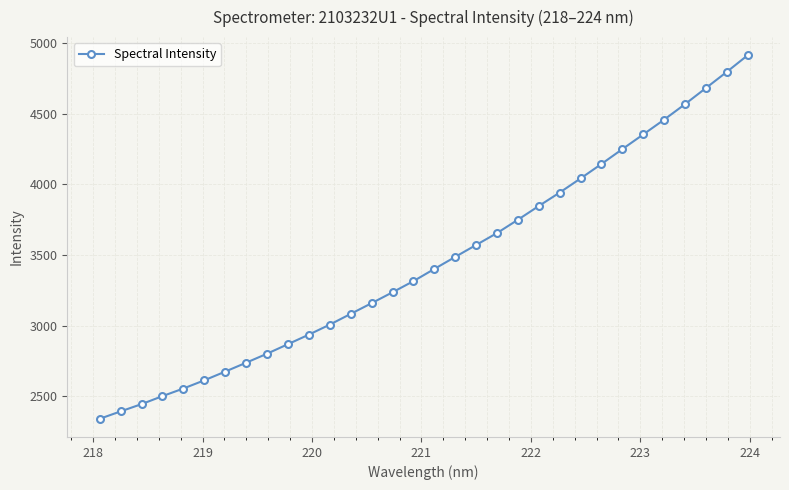

True or false: there are more than 2 points higher than both neighbors.

False